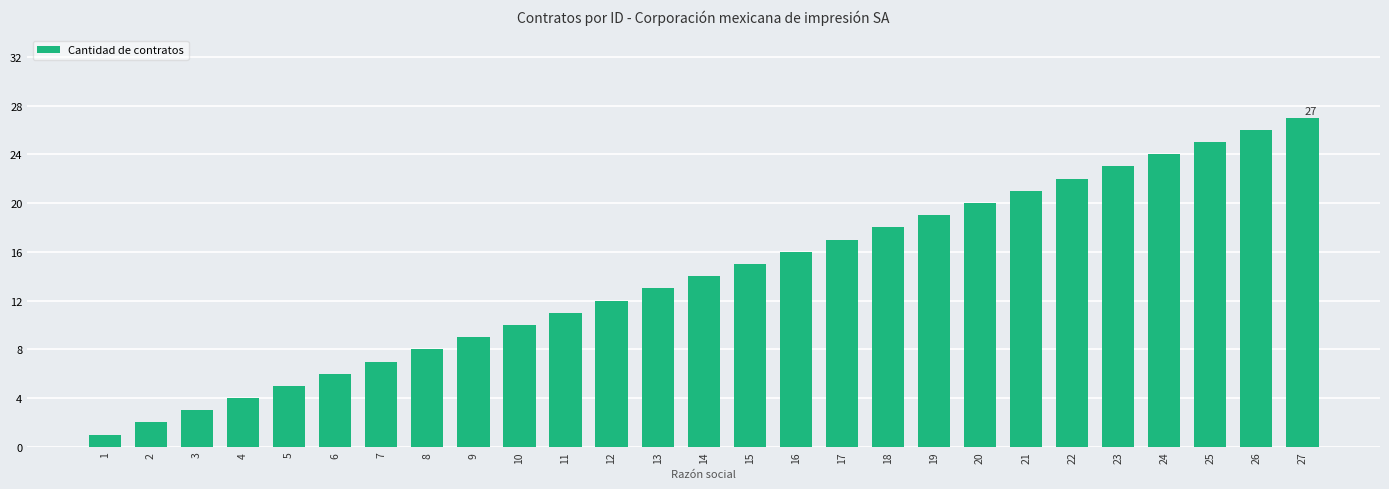

What is the sum of all values?

378